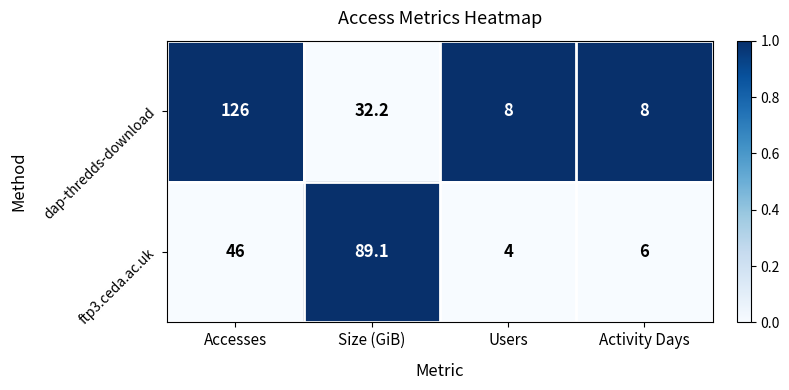

What is the difference between the ftp3.ceda.ac.uk values at Accesses and Size (GiB)?

43.1